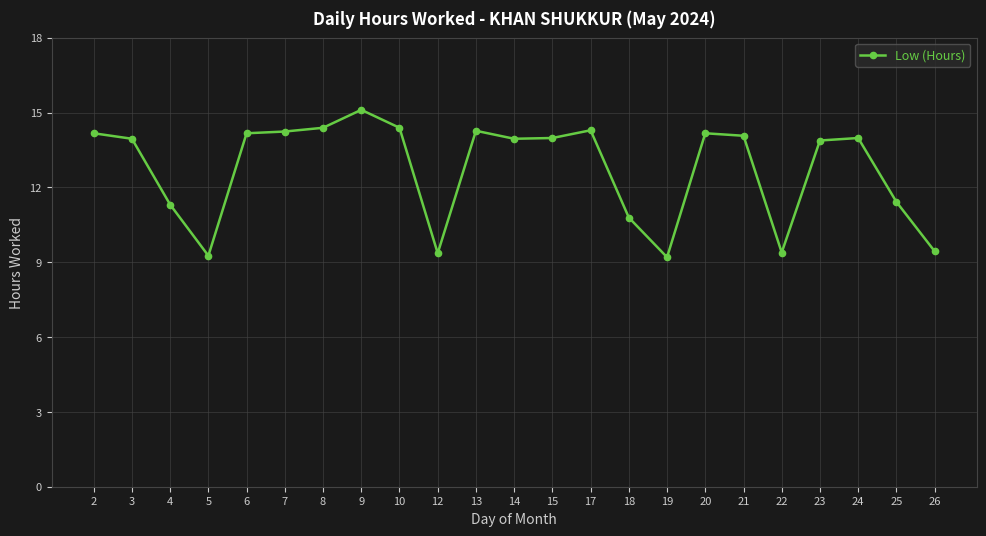

At which category does the data reach its first local valley?

5